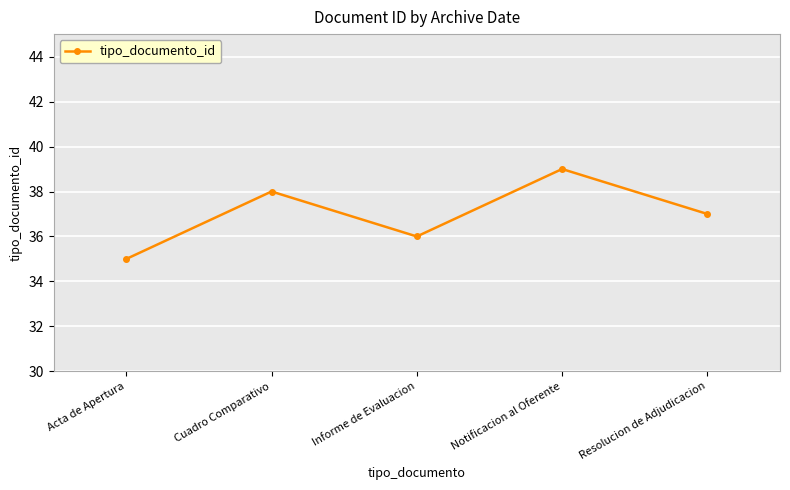

Does the chart have visible grid lines?

Yes